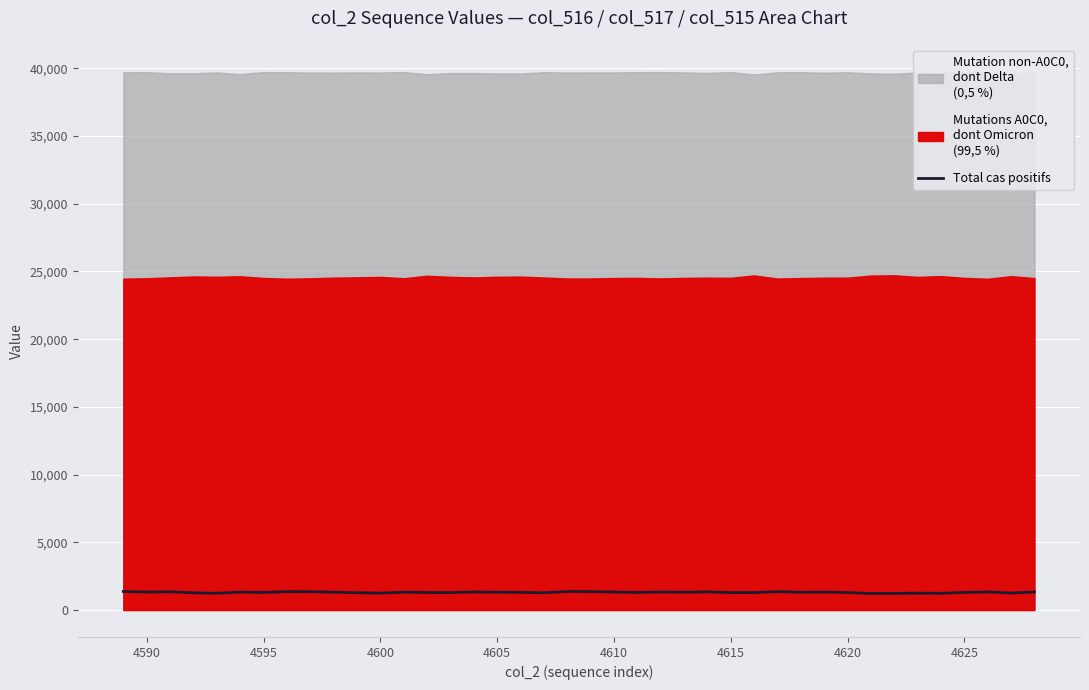

Is it true that Total cas positifs equals 1253 at 4600?

True